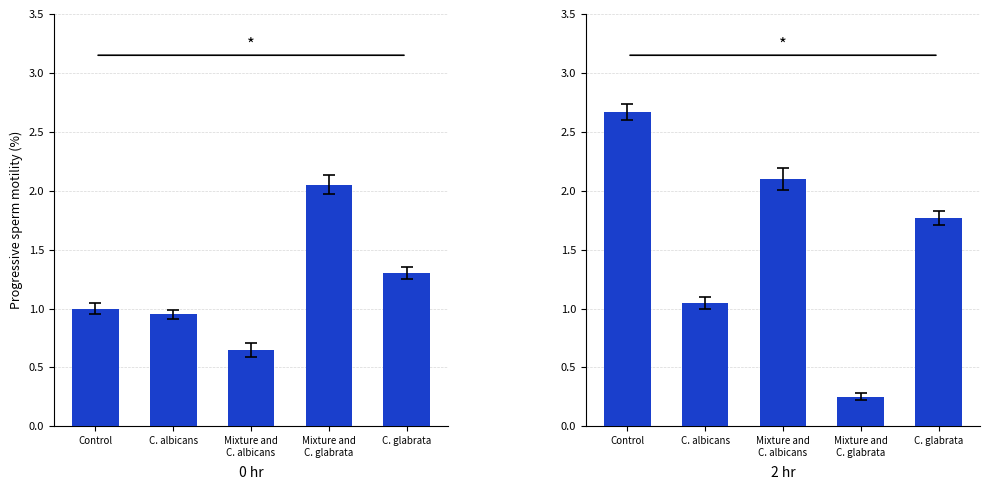

What is the sum of the 2 hr values at C. albicans and C. glabrata?

2.8